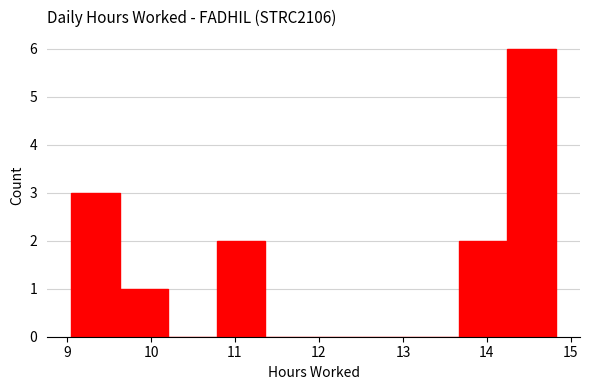

Reading left to right, transcribe this chart: for each bar, give the range it covers on the x-axis and its height. Neither the bar edges nor the heights are printed on the chart, so give them approximately, as read against the axes.

9.1 to 9.6: 3
9.6 to 10.2: 1
10.2 to 10.8: 0
10.8 to 11.4: 2
11.4 to 11.9: 0
11.9 to 12.5: 0
12.5 to 13.1: 0
13.1 to 13.7: 0
13.7 to 14.2: 2
14.2 to 14.8: 6